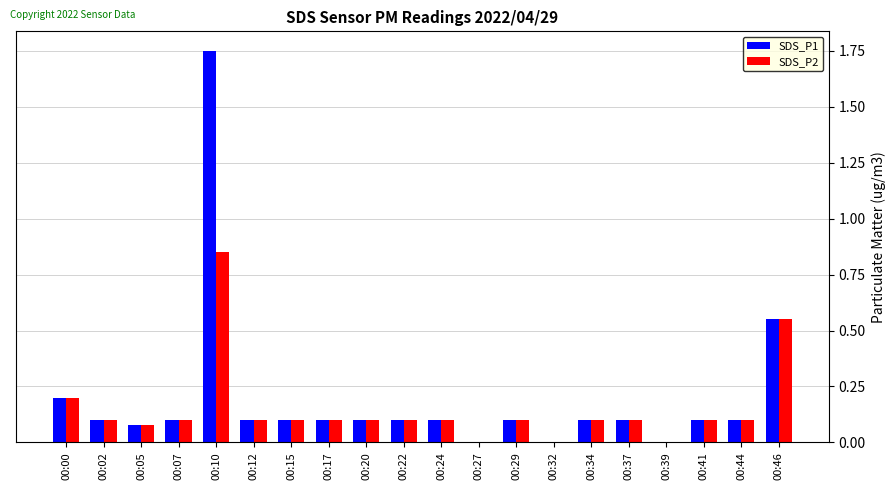

Which category has the highest value across all series?

00:10